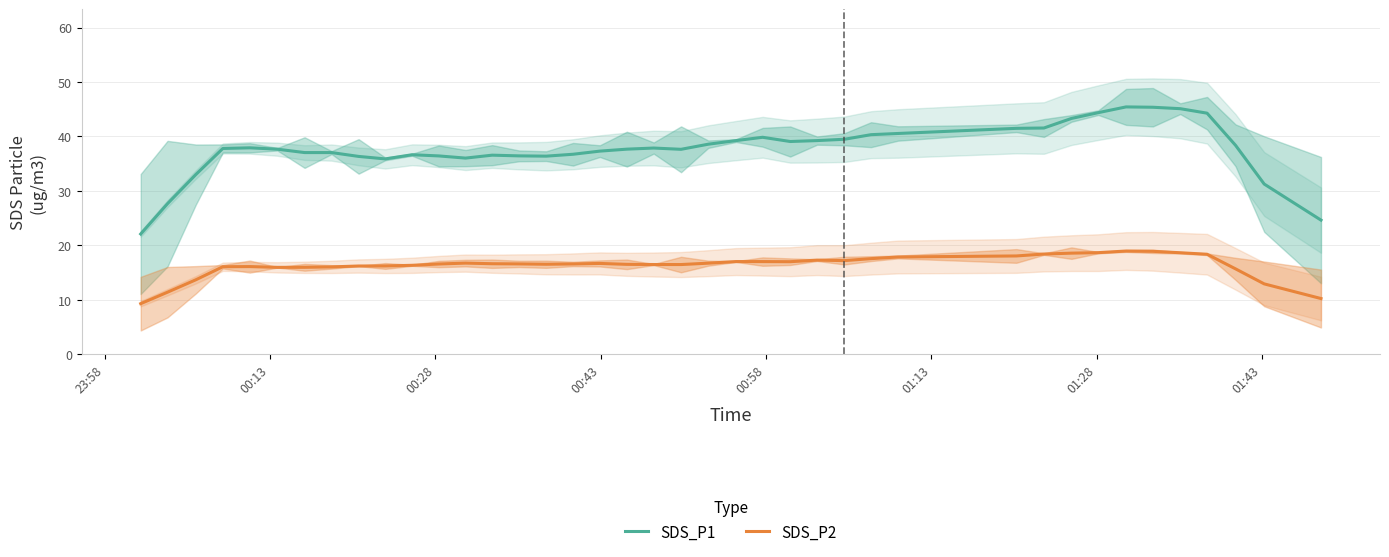

True or false: SDS_P2 and SDS_P1 intersect in this chart.

False